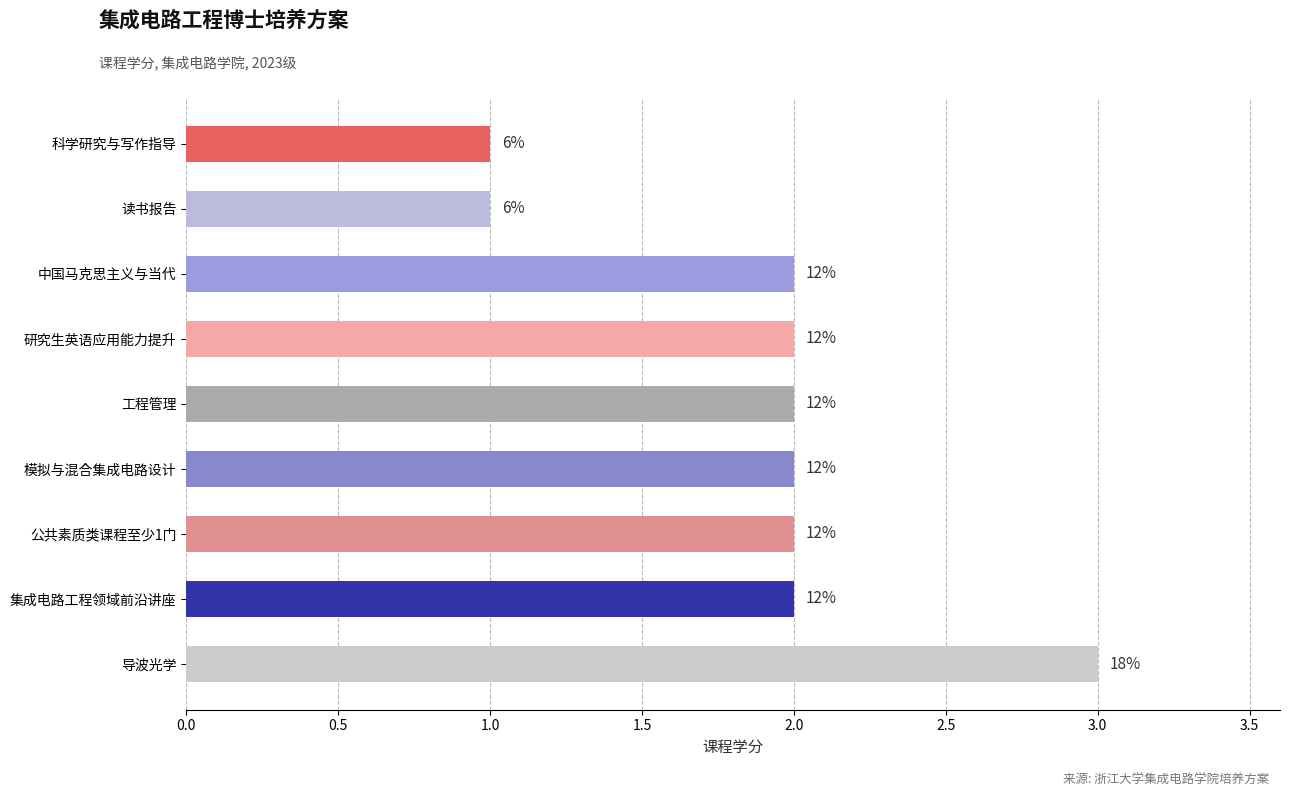

Does the chart contain stacked bars?

No